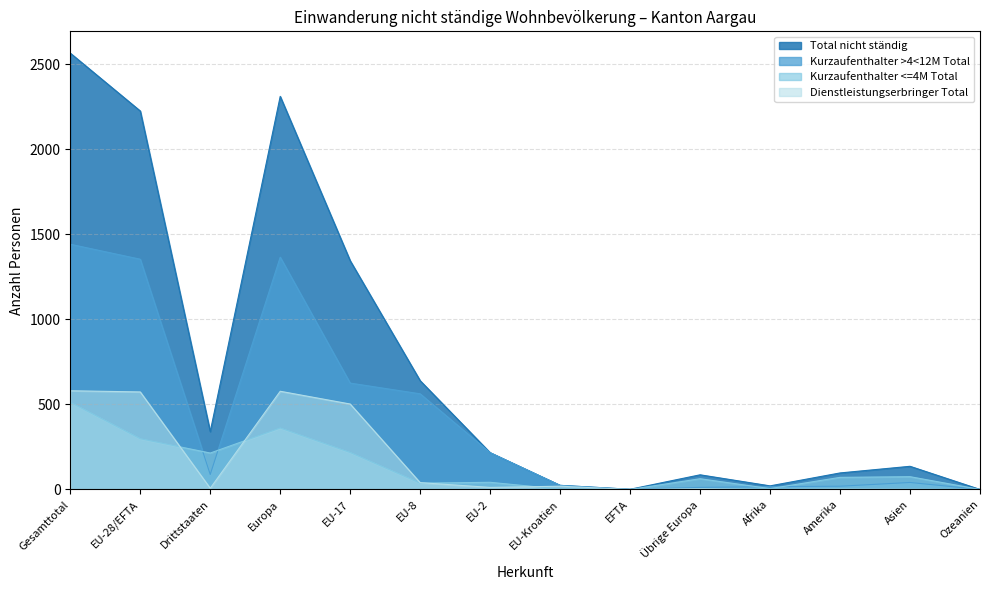

How many series are shown in this chart?

4